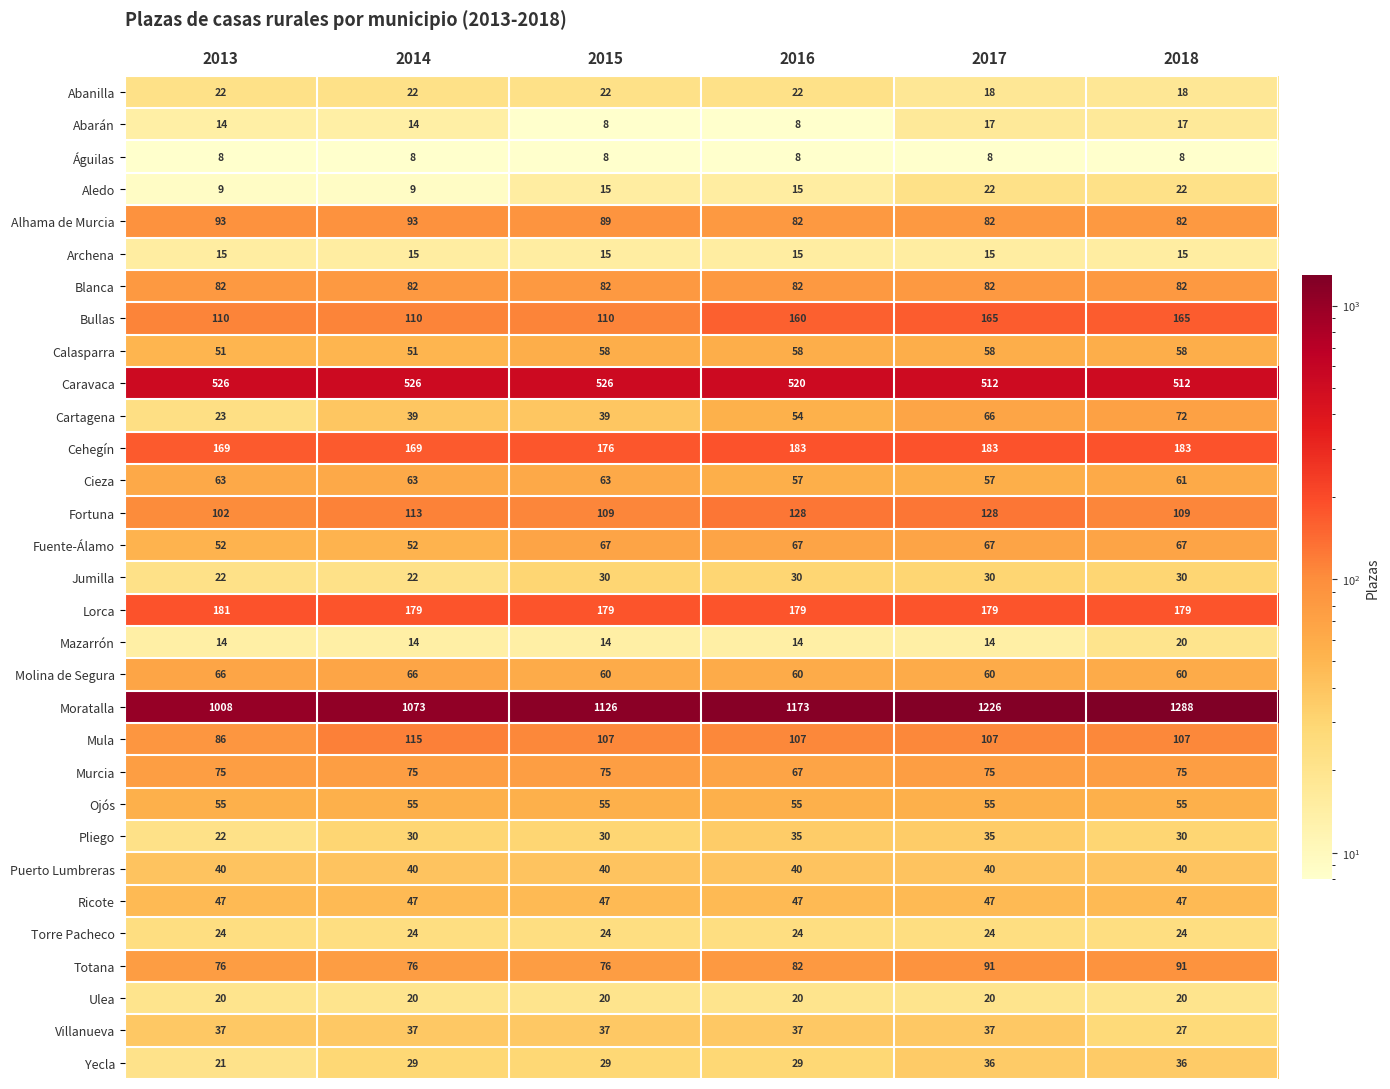

What is the minimum value shown in the chart?

8